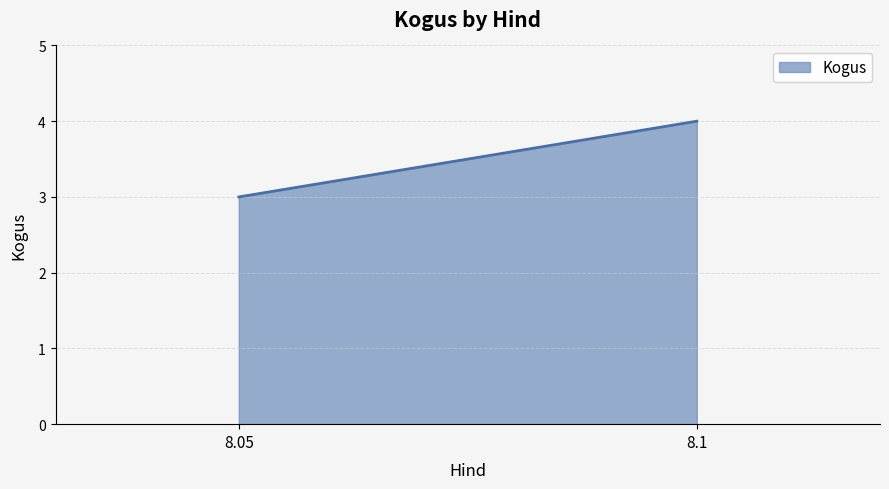

True or false: there are more than 1 points higher than both neighbors.

False